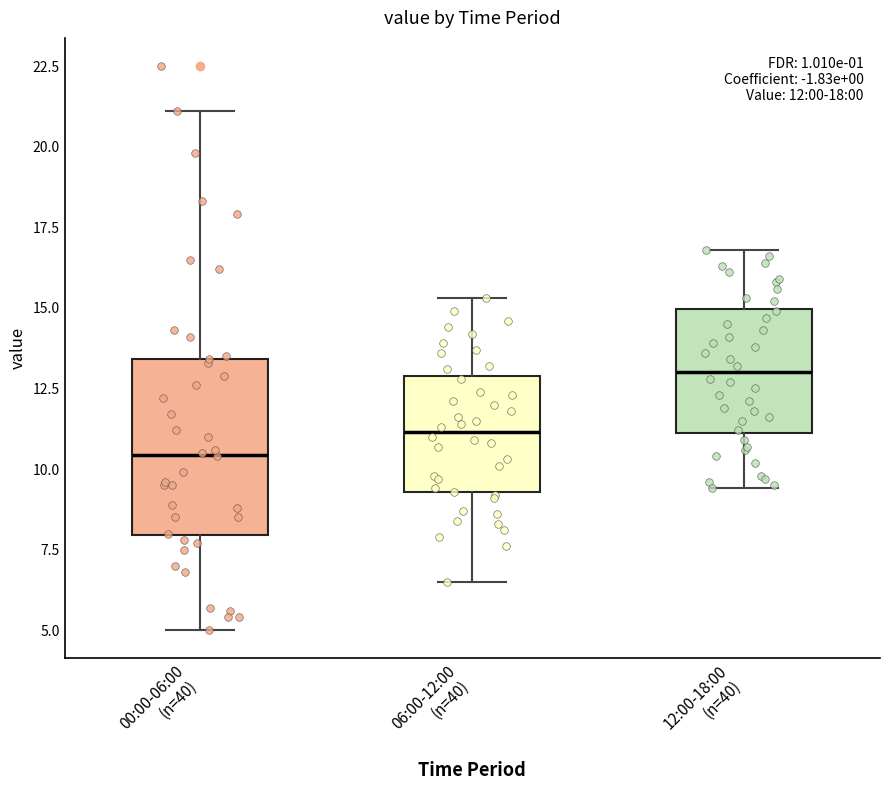

Which box is the tallest, from its lower edge to its upper edge?

00:00-06:00 (n=40)